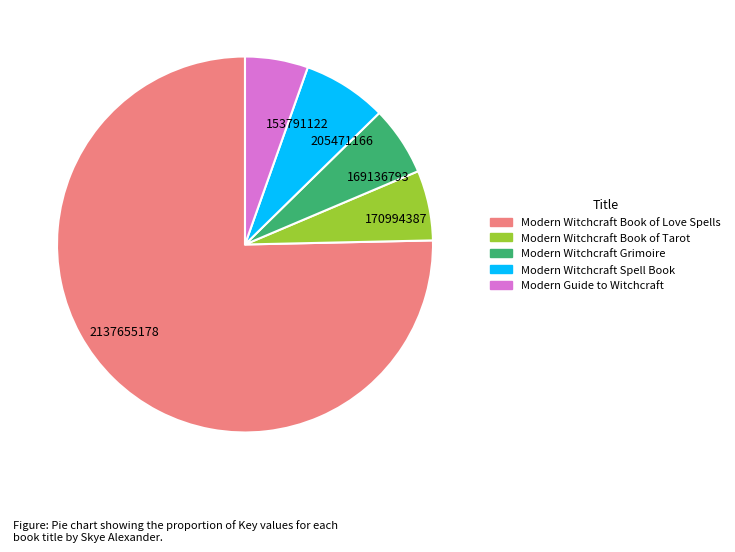

Do 2137655178 and 153791122 together represent more than half of the pie?

Yes